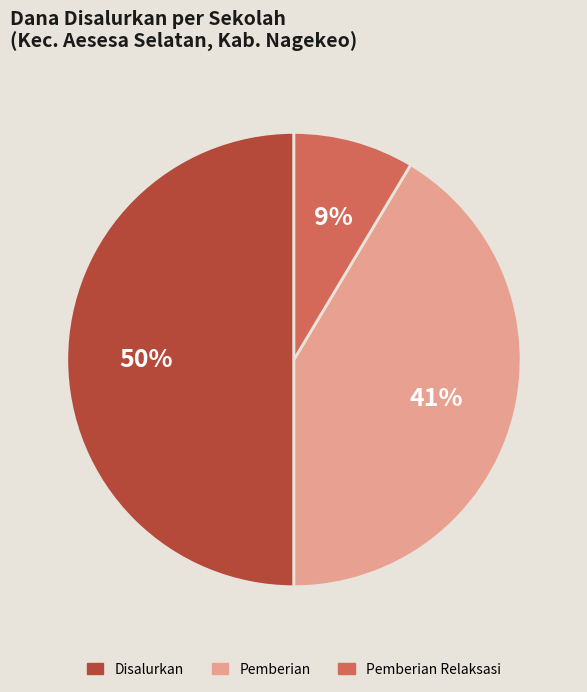

To the nearest percent, what is the difference between the largest and smallest slice percentages?

41%